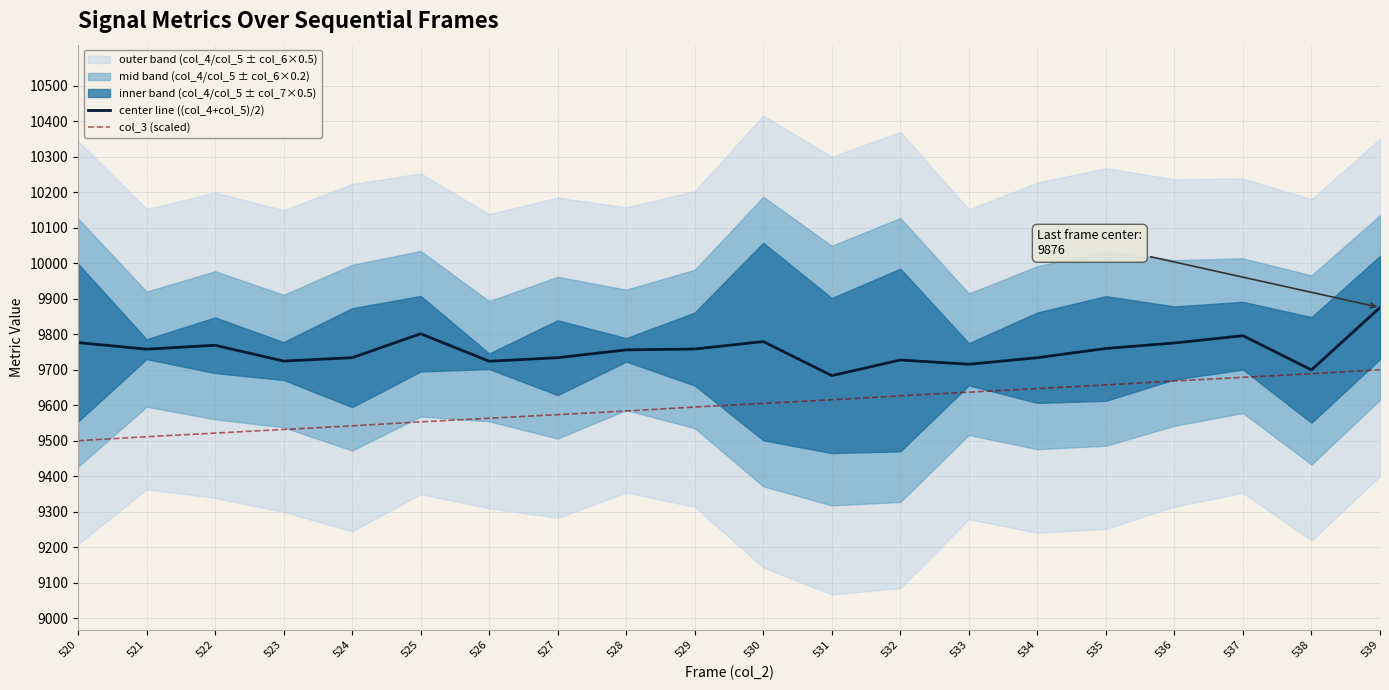

Read the col_3 (scaled) value at 531.

9615.3